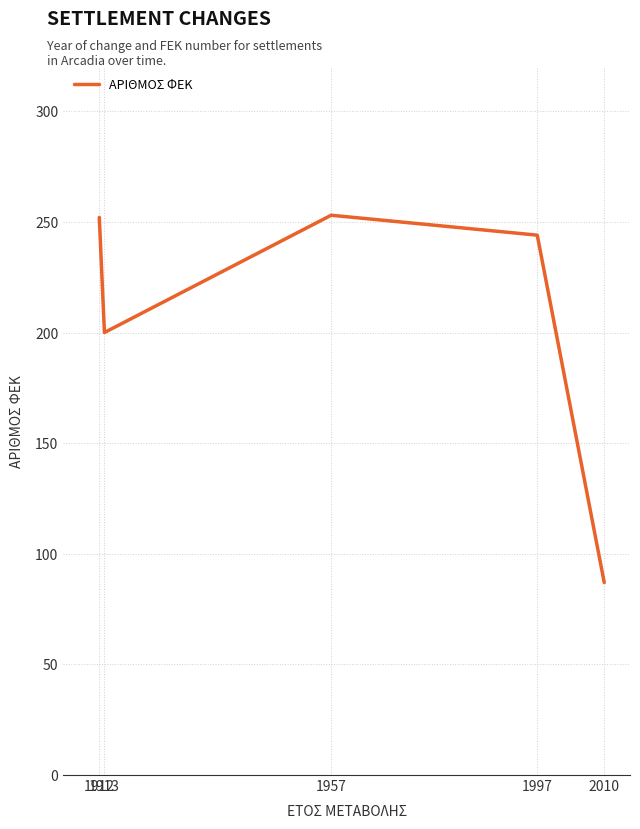

What is the minimum value shown in the chart?

87